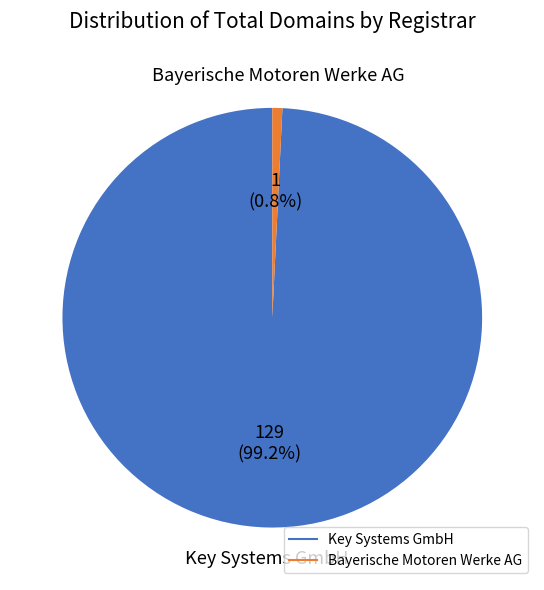

Which category has the smallest portion of the pie?

Bayerische Motoren Werke AG